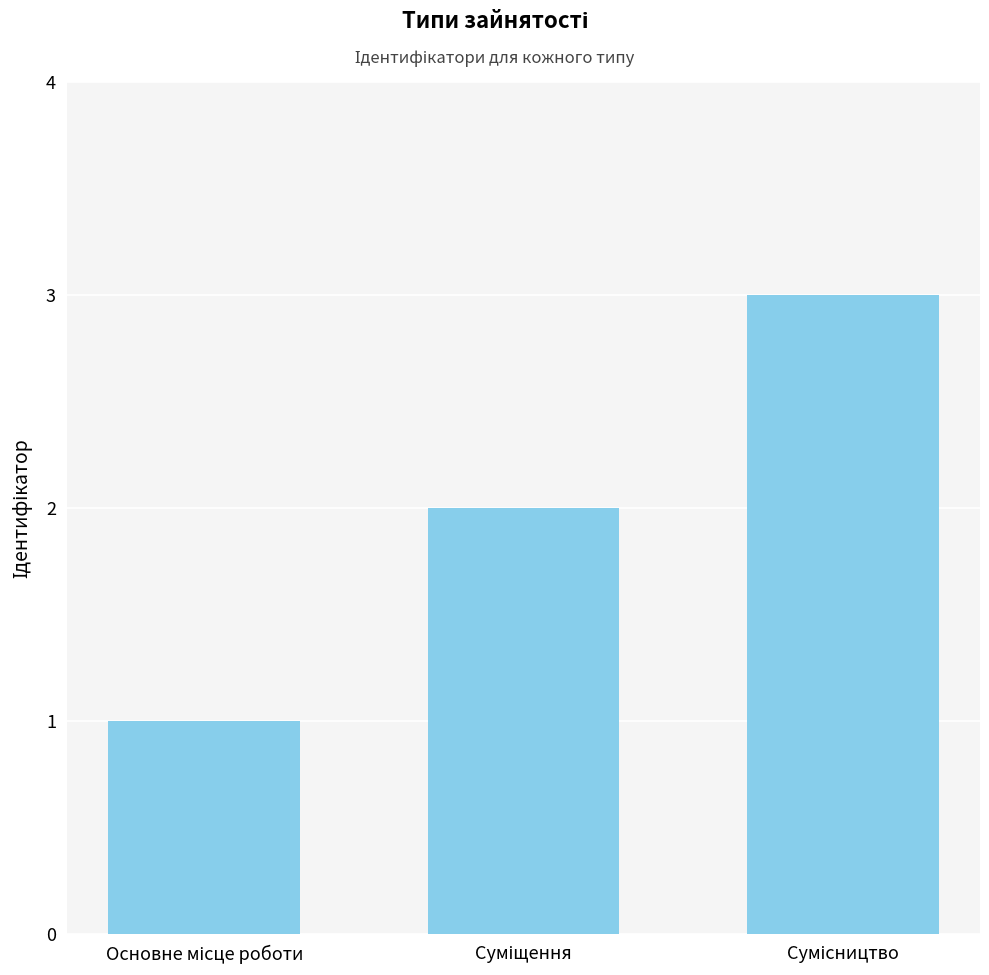

Does the chart contain stacked bars?

No